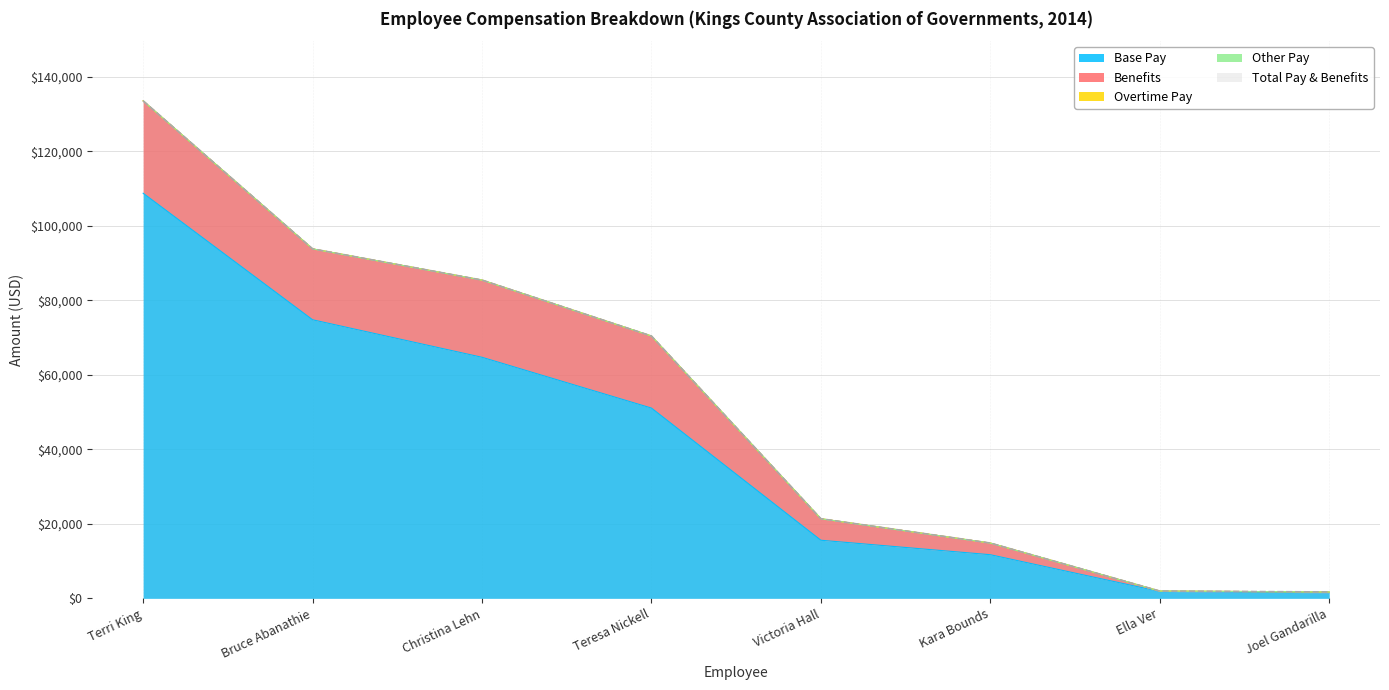

True or false: Total Pay & Benefits has more than 1 points higher than both neighbors.

False